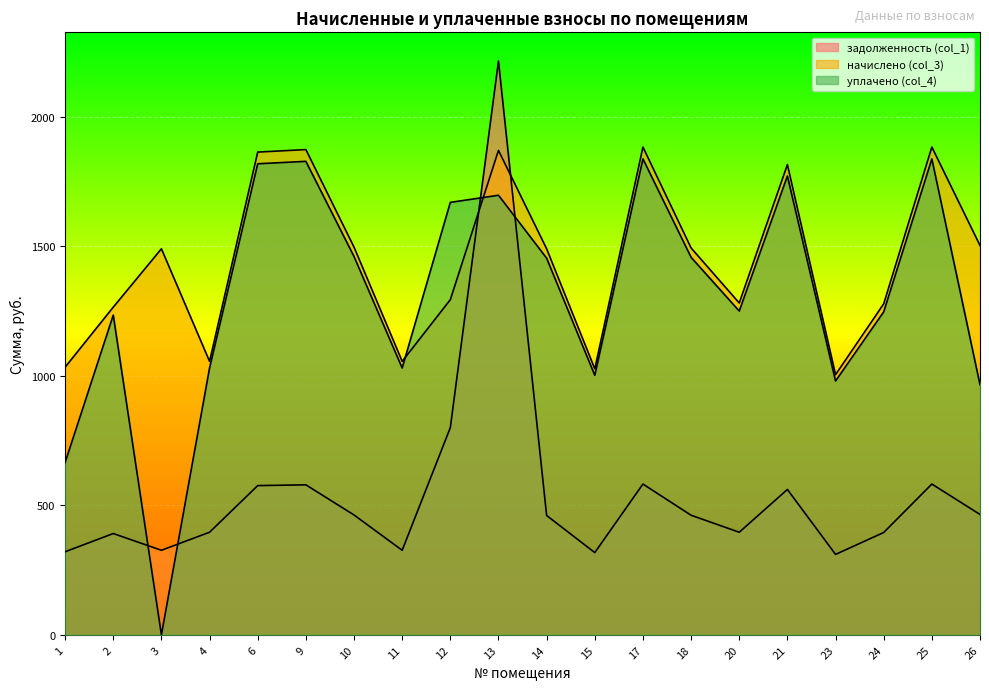

What are all the series names shown in the legend?

задолженность (col_1), начислено (col_3), уплачено (col_4)